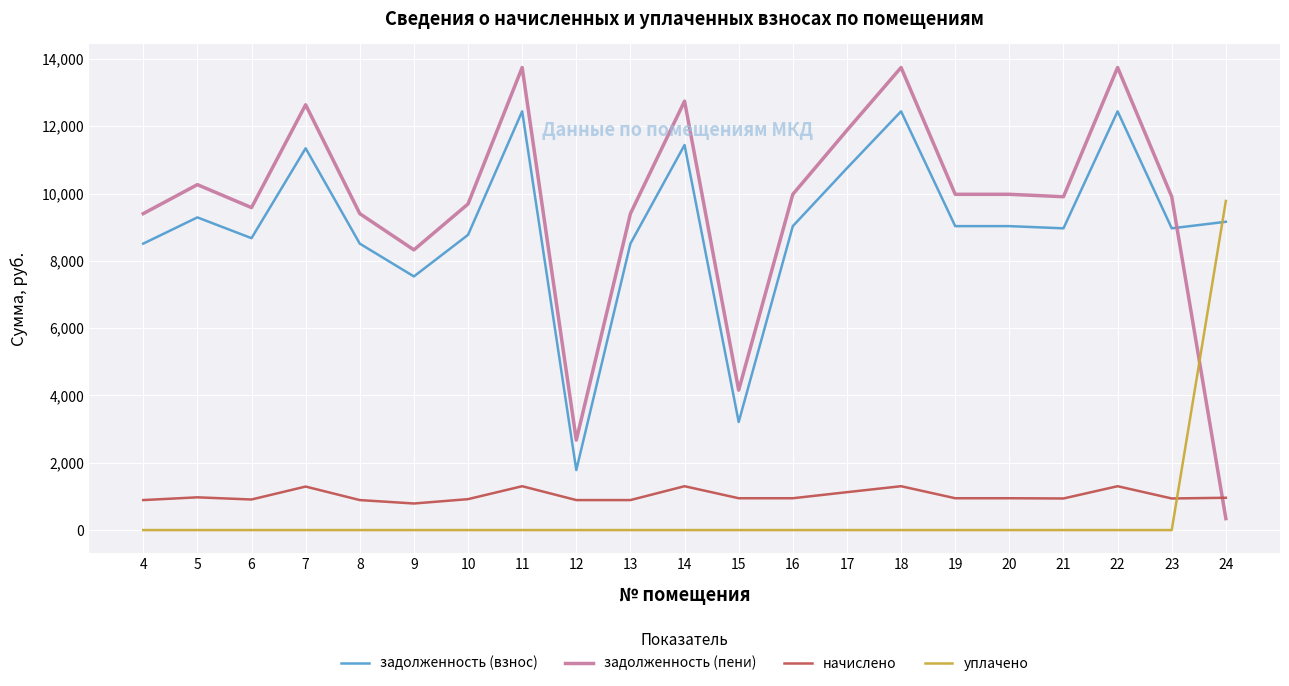

True or false: задолженность (взнос) and начислено intersect in this chart.

False